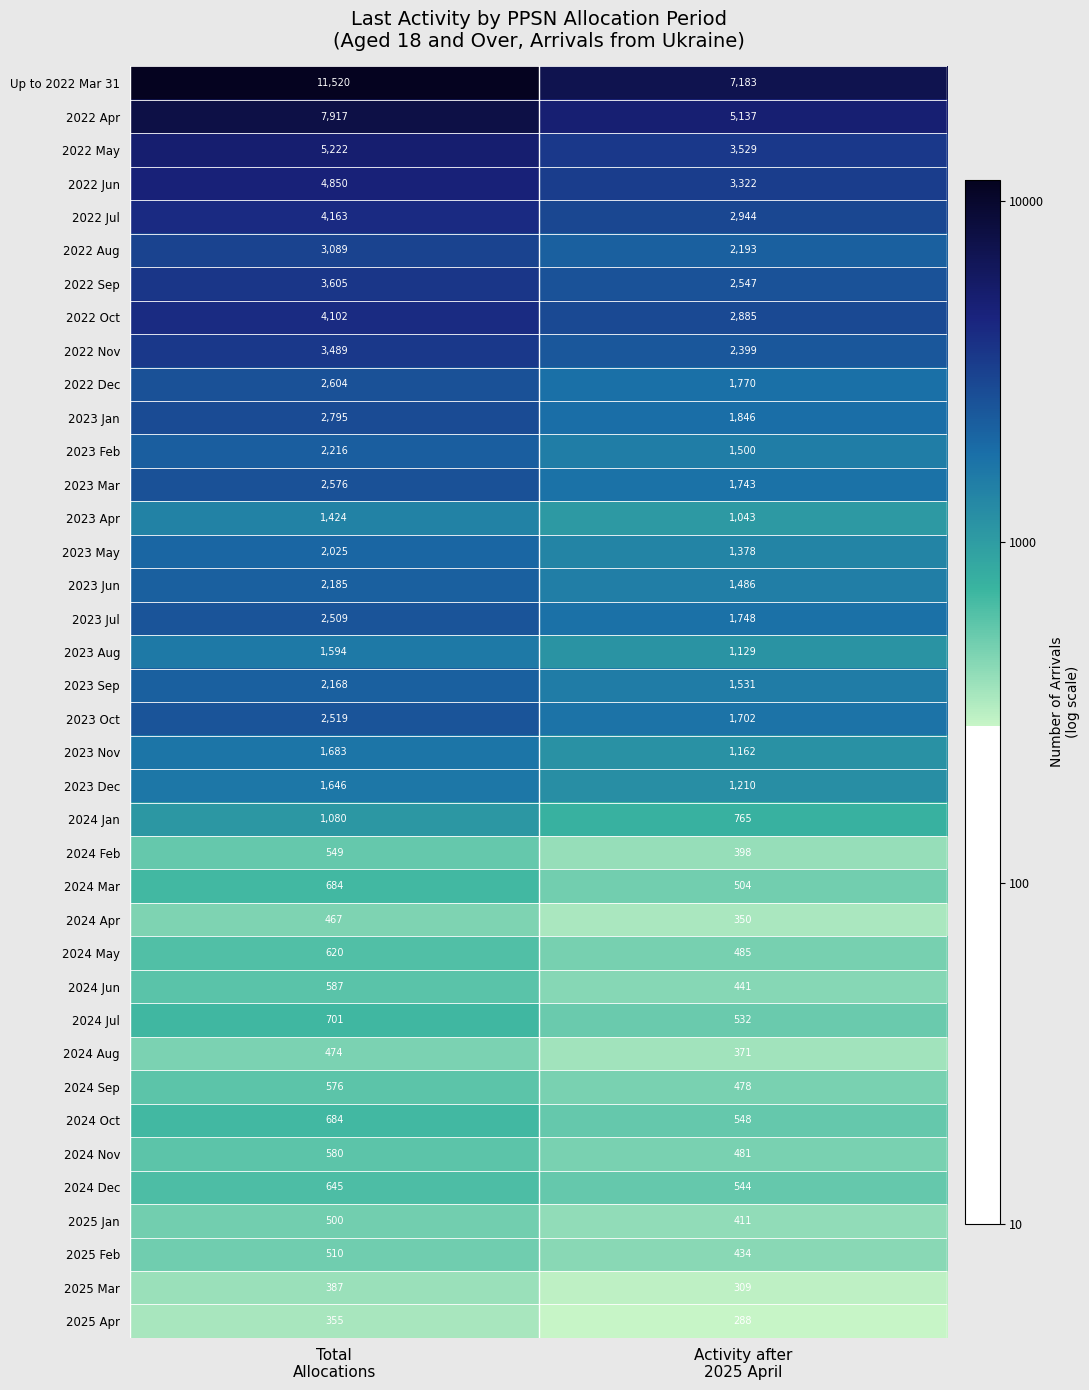

What is the greatest value displayed?

11520